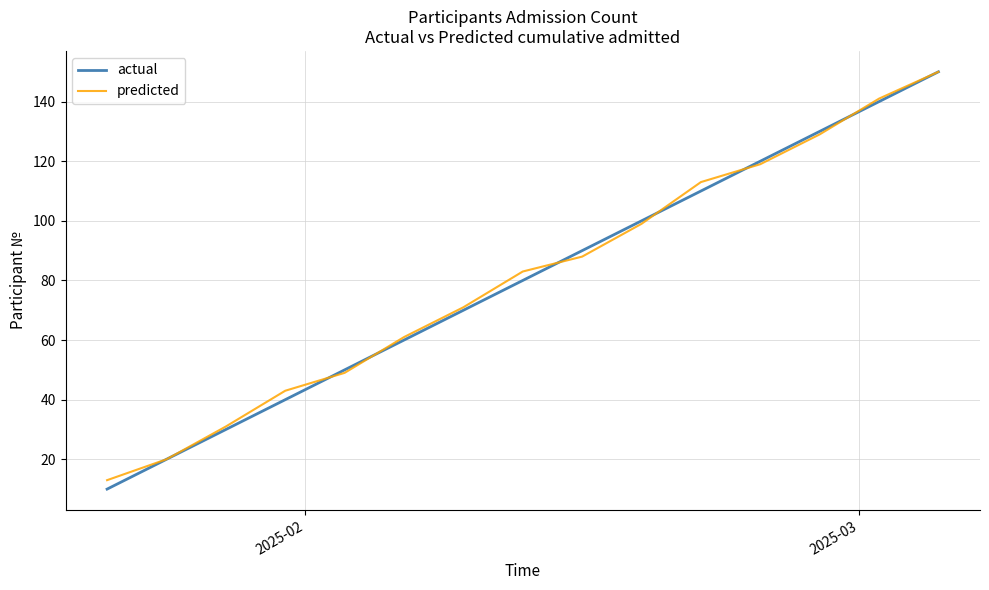

Which series has the largest range (max minus min)?

actual